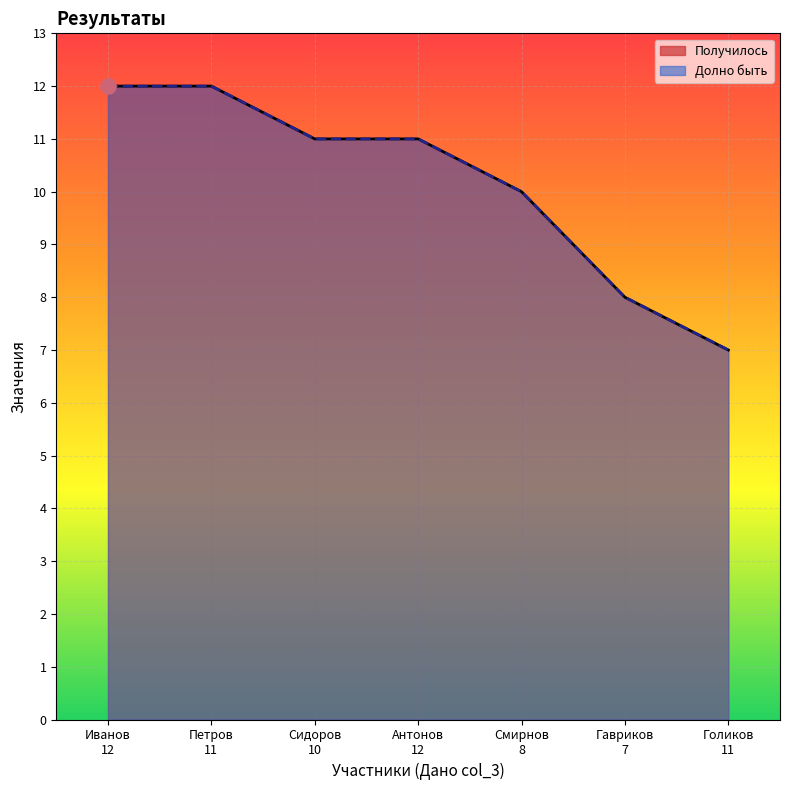

Which series has the widest spread of Y values?

Получилось